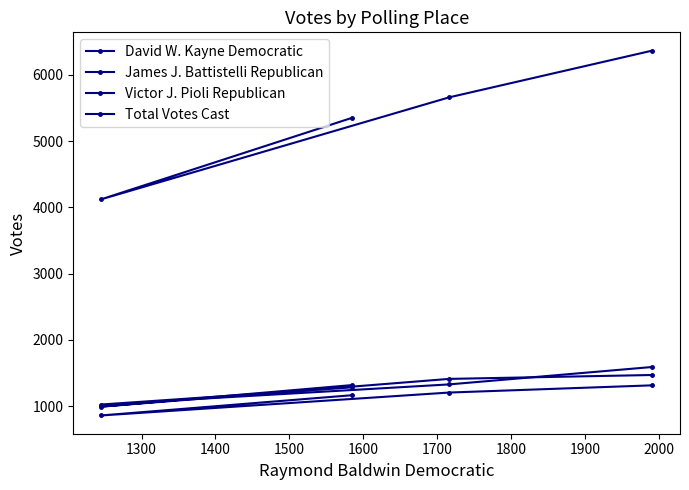

How many interior local valleys does the James J. Battistelli Republican series have?

1